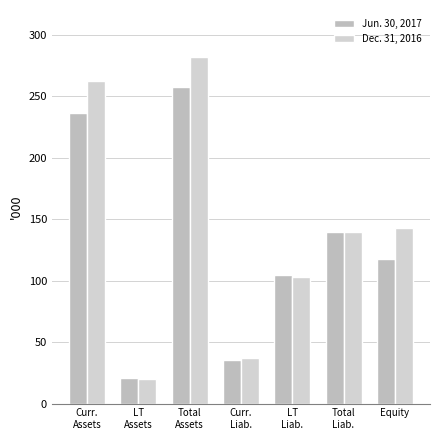

Between Equity and LT
Assets, which is larger?

Equity